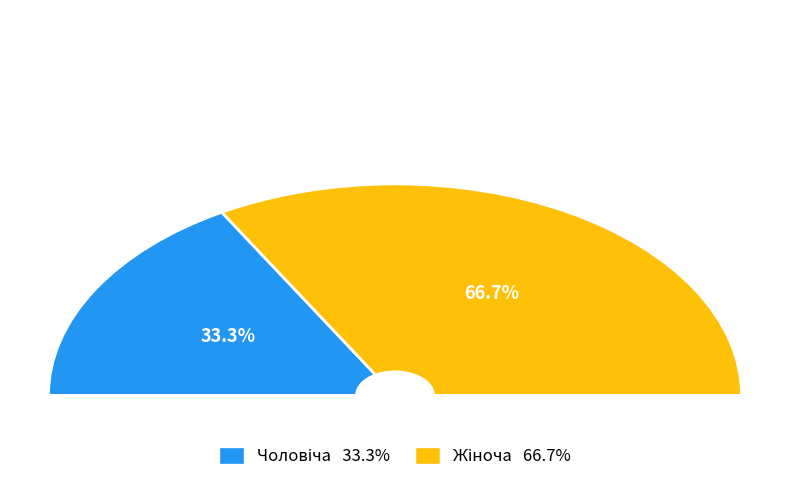

To the nearest percent, what is the difference between the largest and smallest slice percentages?

33%